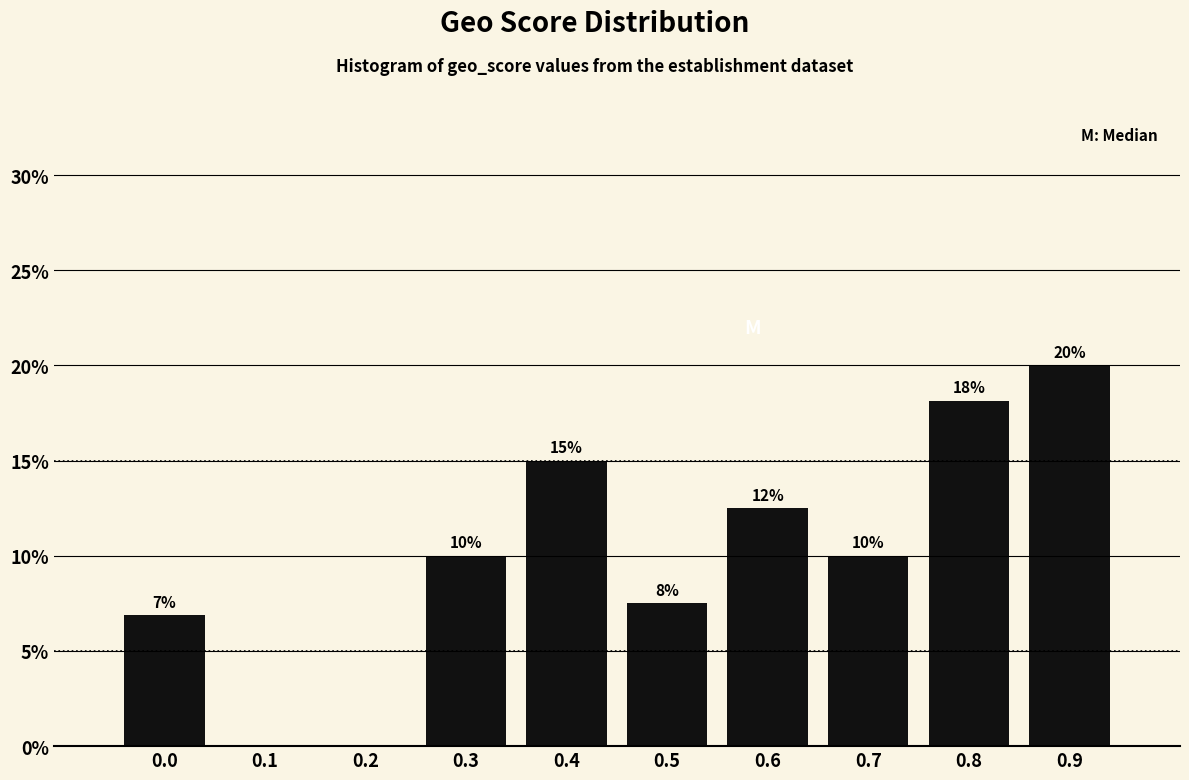

What is the sum of all values?

100.0